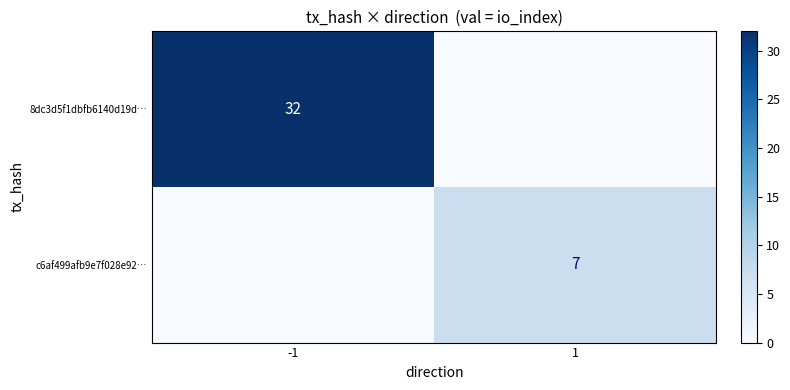

Is it true that c6af499afb9e7f028e92… equals 2 at 1?

False